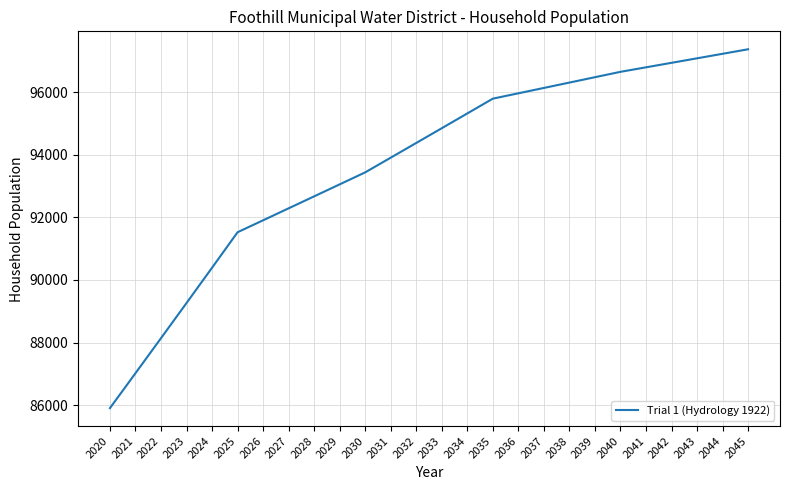

Which category has the highest value across all series?

2045